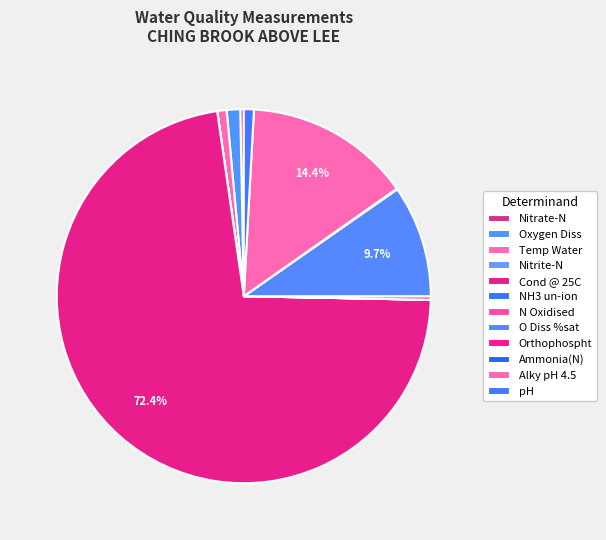

How many segments does this pie chart have?

12